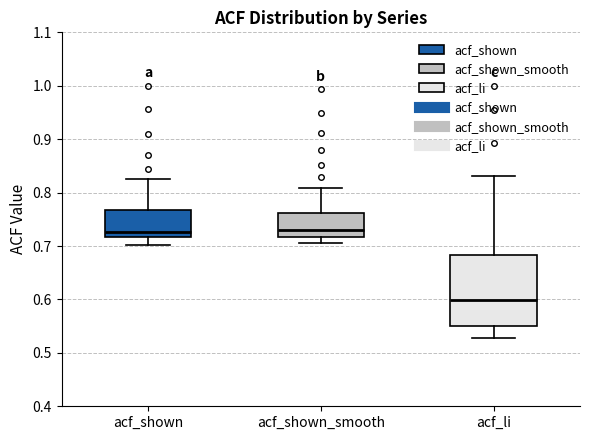

Which box has the lowest median line?

acf_li